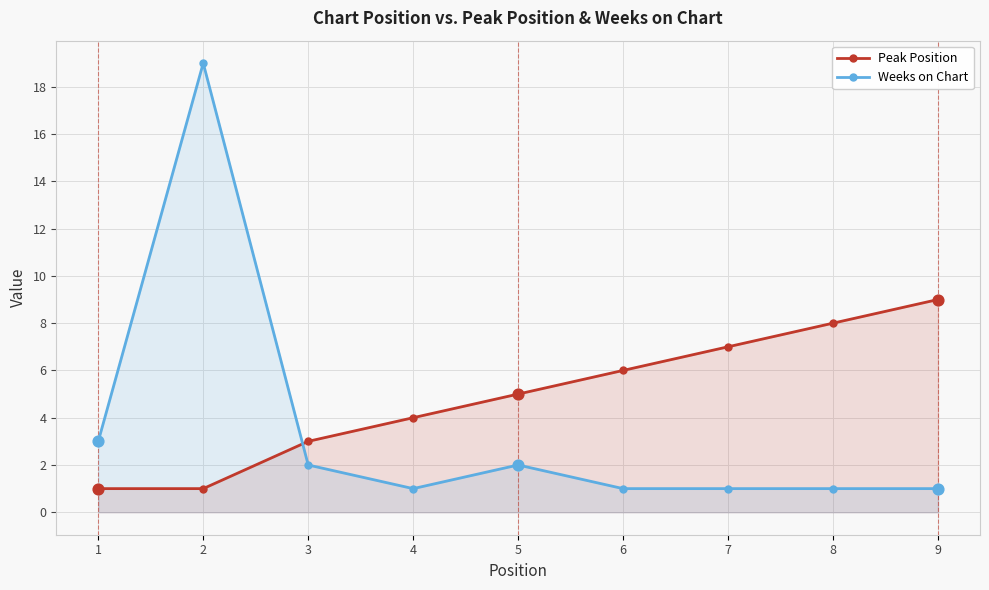

At which category is the sum across all series the highest?

2